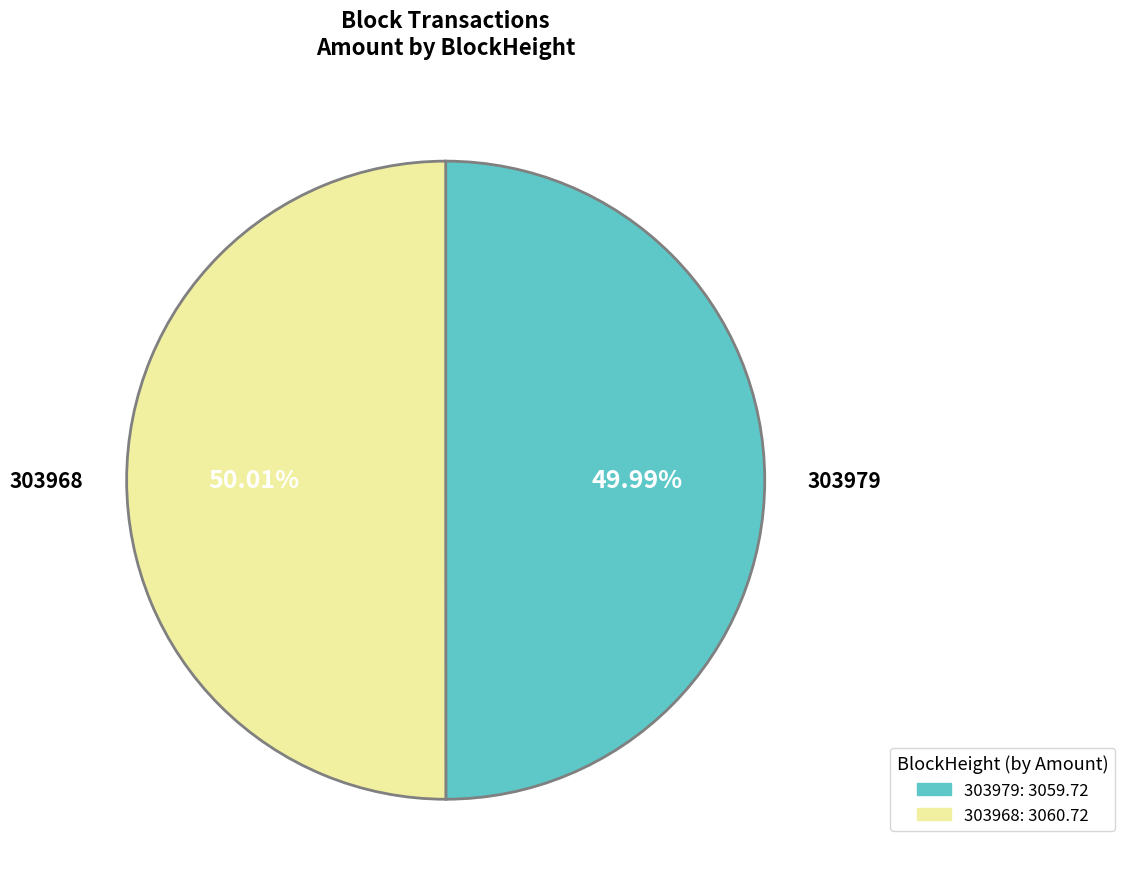

Do 303968 and 303979 together represent more than half of the pie?

Yes